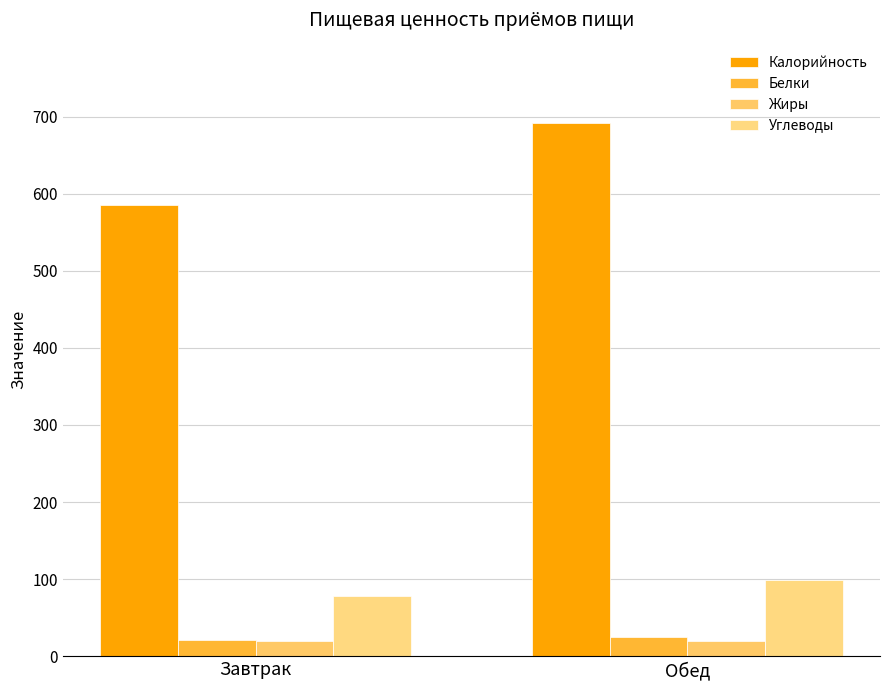

At Обед, list the series in order from smallest to largest.

Жиры, Белки, Углеводы, Калорийность